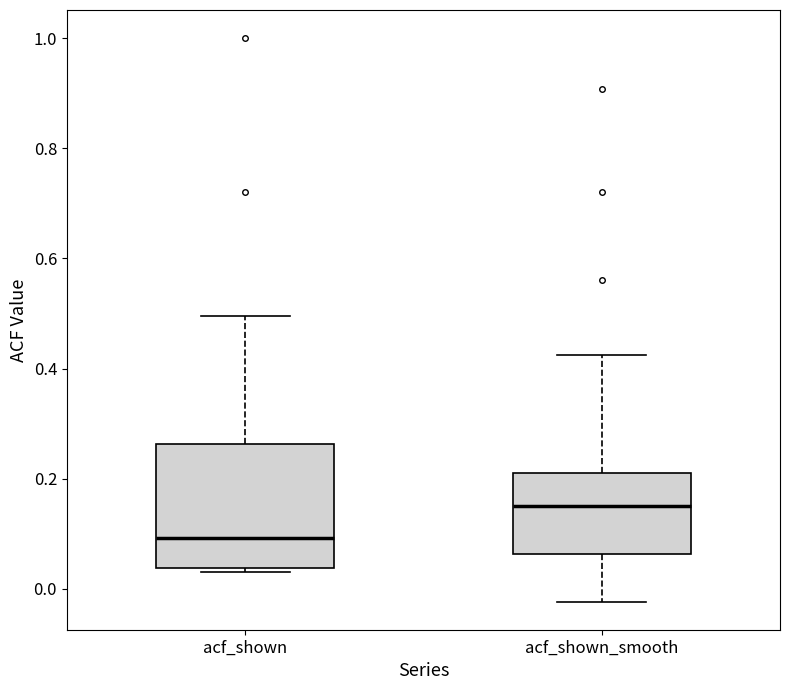

Reading left to right, read every box against the y-axis: the position of its median line, the range the box covers, and the ends of its whiskers. The values are not printed on the chart, so give them approximately, as read against the axis.

acf_shown: median 0.10, box 0.04 to 0.26, whiskers 0.04 (just below the box's lower edge) to 0.50
acf_shown_smooth: median 0.16, box 0.06 to 0.22, whiskers -0.02 to 0.42